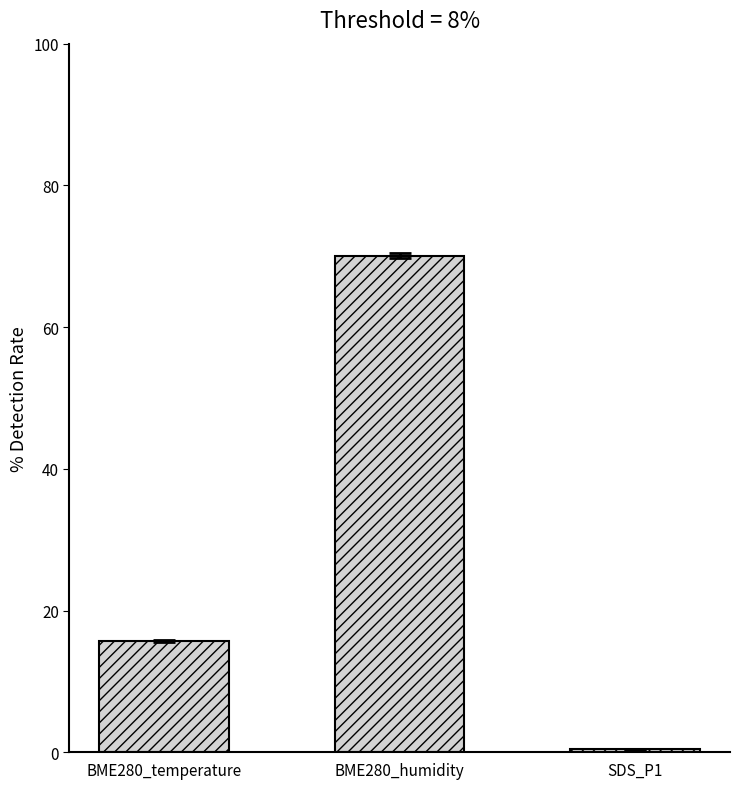

True or false: the data shows 10.0 at BME280_temperature.

False